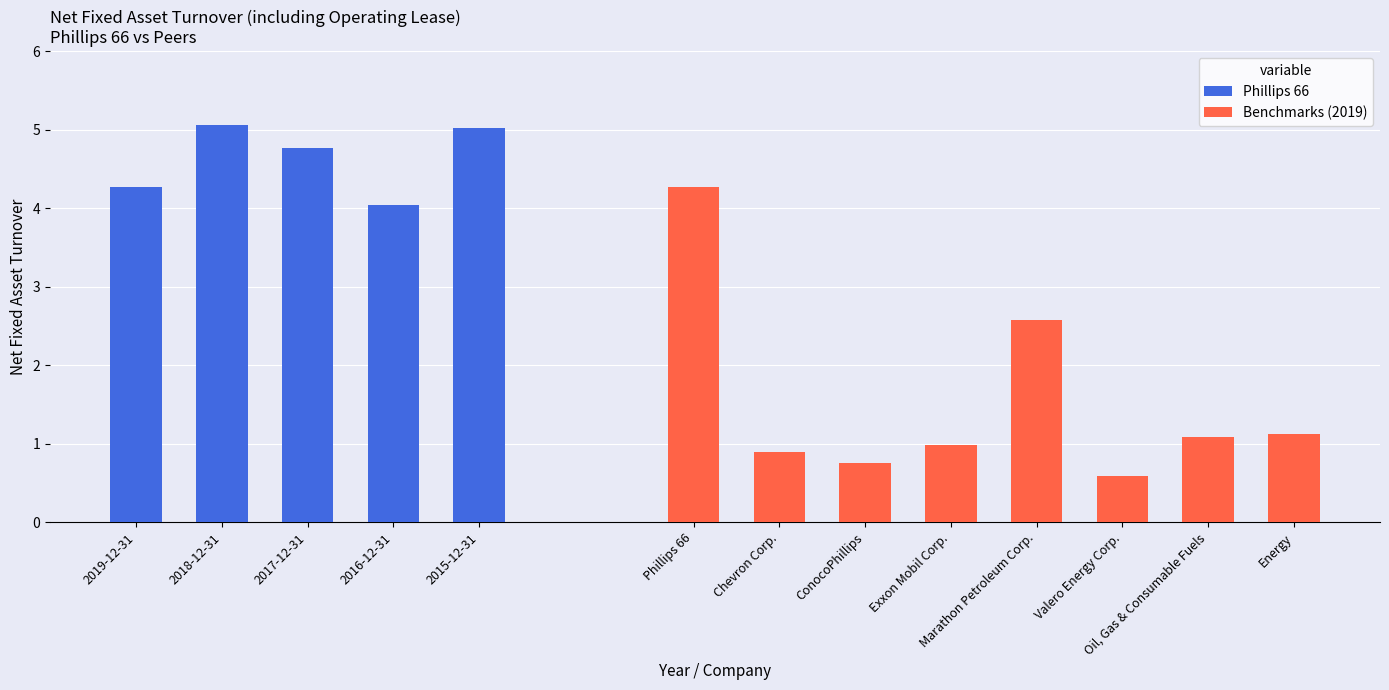

The value of Chevron Corp. at 2016-12-31 is 0.5. True or false?

False